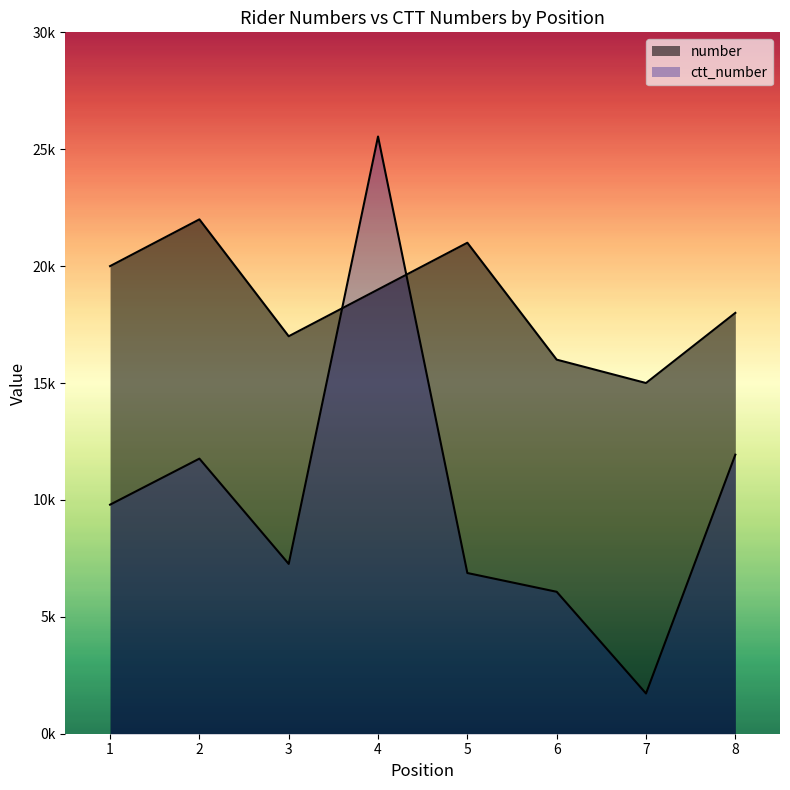

What is the maximum value for ctt_number?

25544